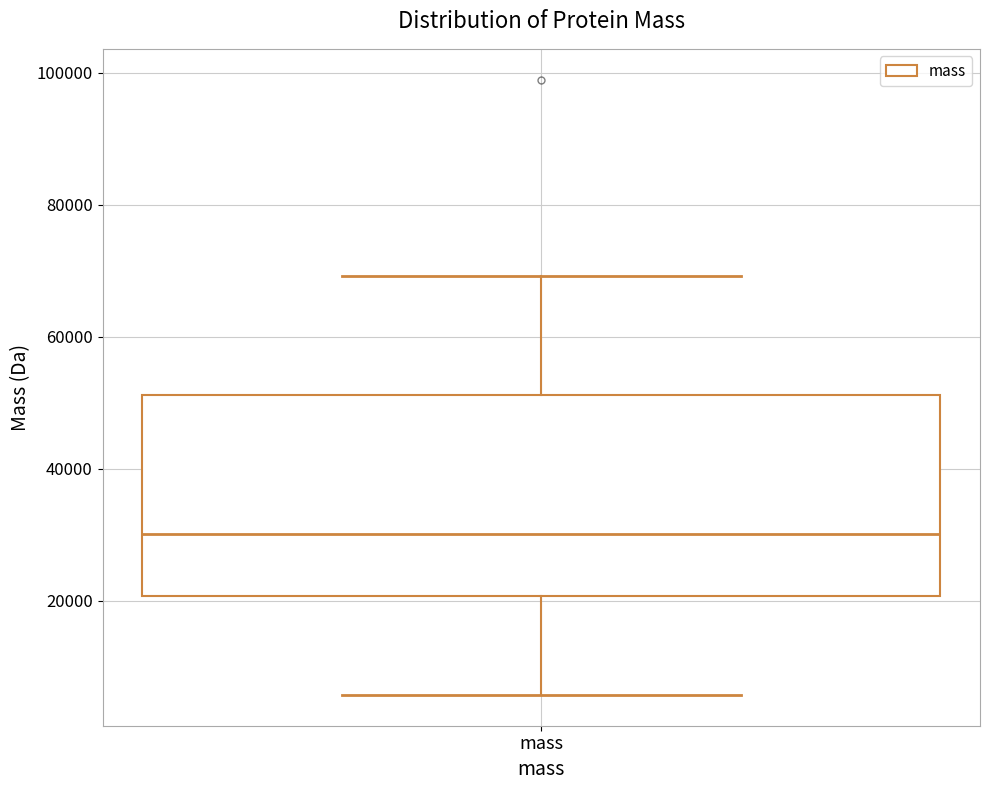

Transcribe this box plot: give where the median line is, the range the box spans, and where the two whiskers end, as read against the y-axis. The values are not printed on the chart, so give them approximately, as read against the axis.

median 30000, box 20000 to 52000, whiskers 6000 to 70000